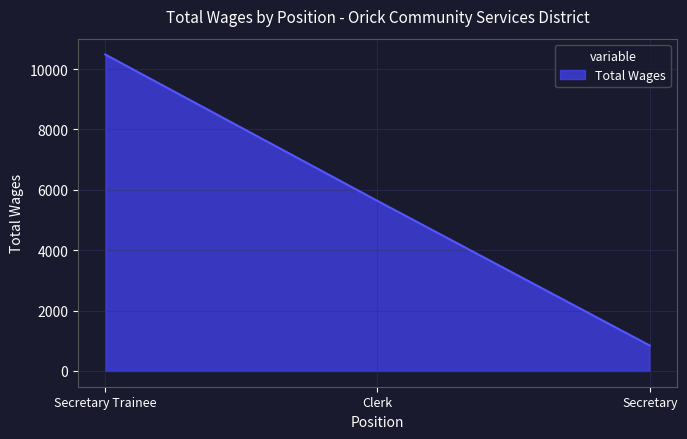

How many distinct data groups are displayed?

1